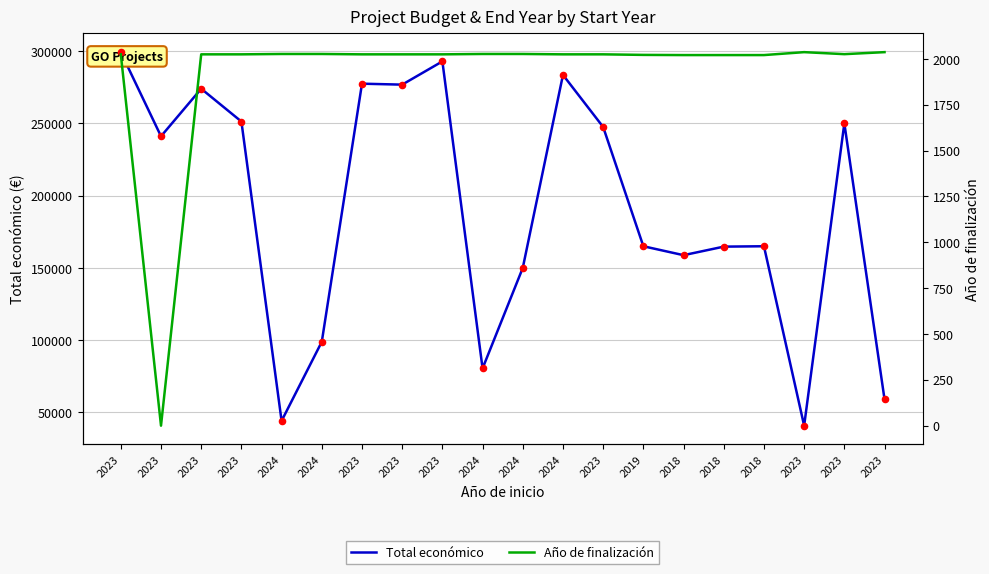

What are all the series names shown in the legend?

Total económico, Año de finalización